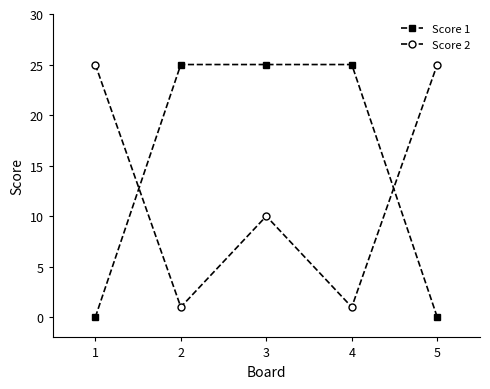

How many data points in Score 1 are less than 25?

2